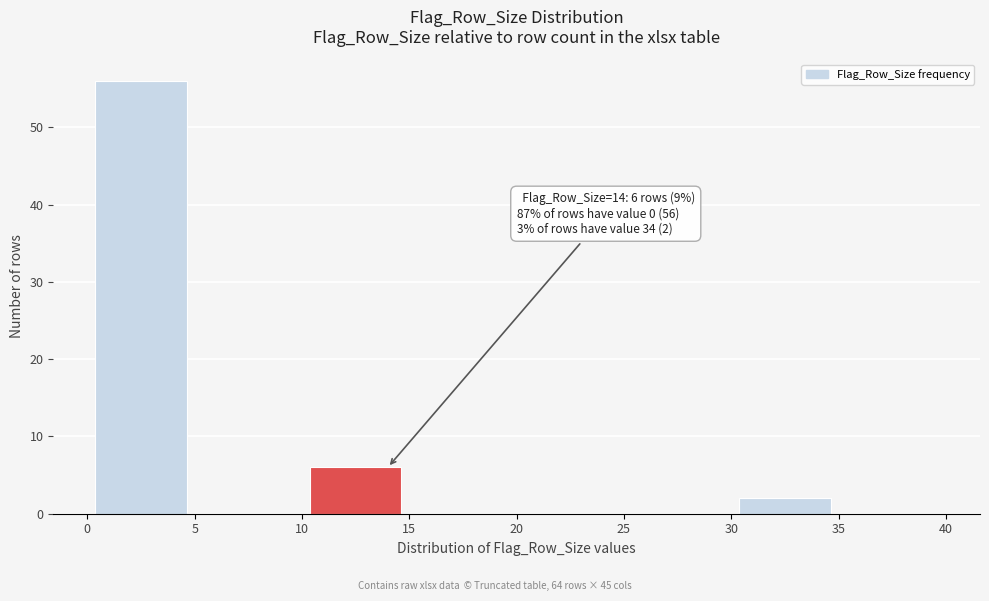

Which range on the x-axis has the tallest bar?

0 to 5